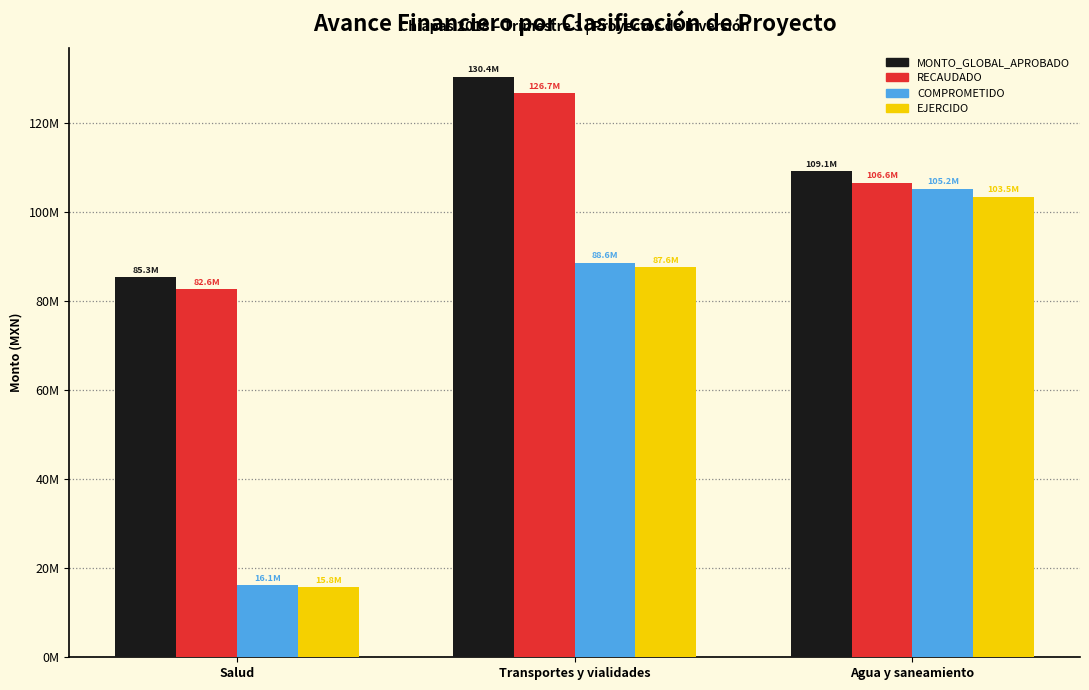

What is the total value across all series at Agua y saneamiento?

424433396.0